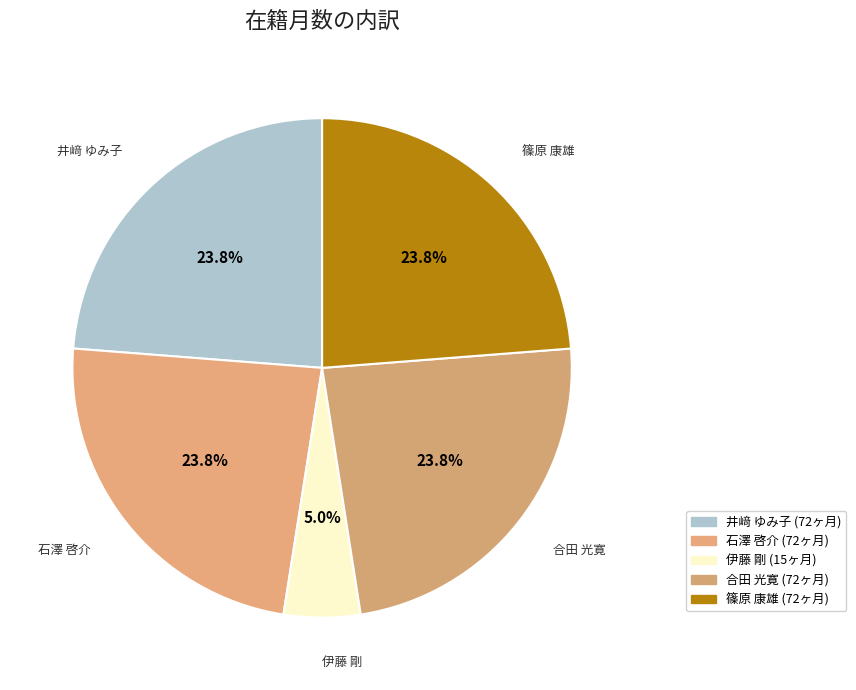

Is there any slice that represents more than half of the pie?

No